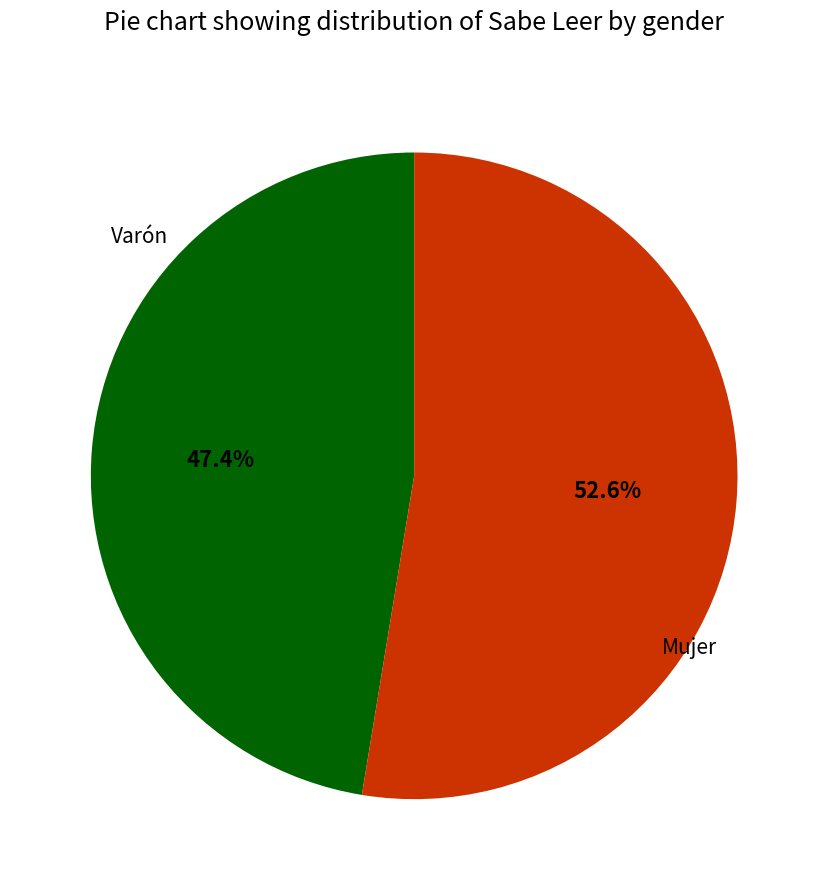

What is the smallest slice in the pie chart?

Varón